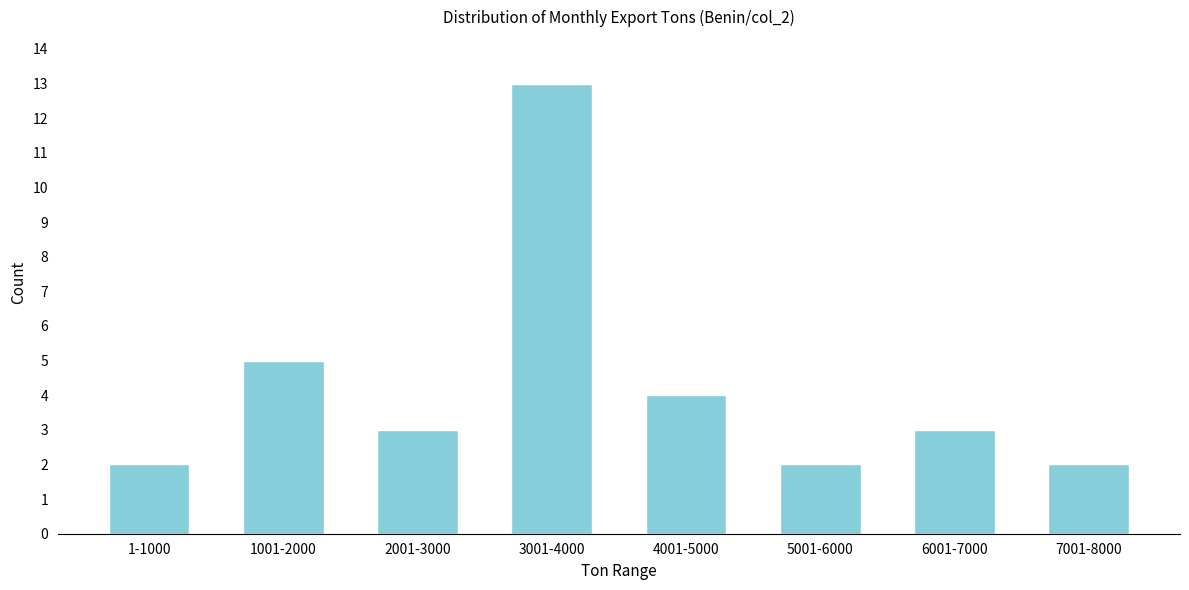

Reading right to left, extract all data points from this chart.

7001-8000=2	6001-7000=3	5001-6000=2	4001-5000=4	3001-4000=13	2001-3000=3	1001-2000=5	1-1000=2